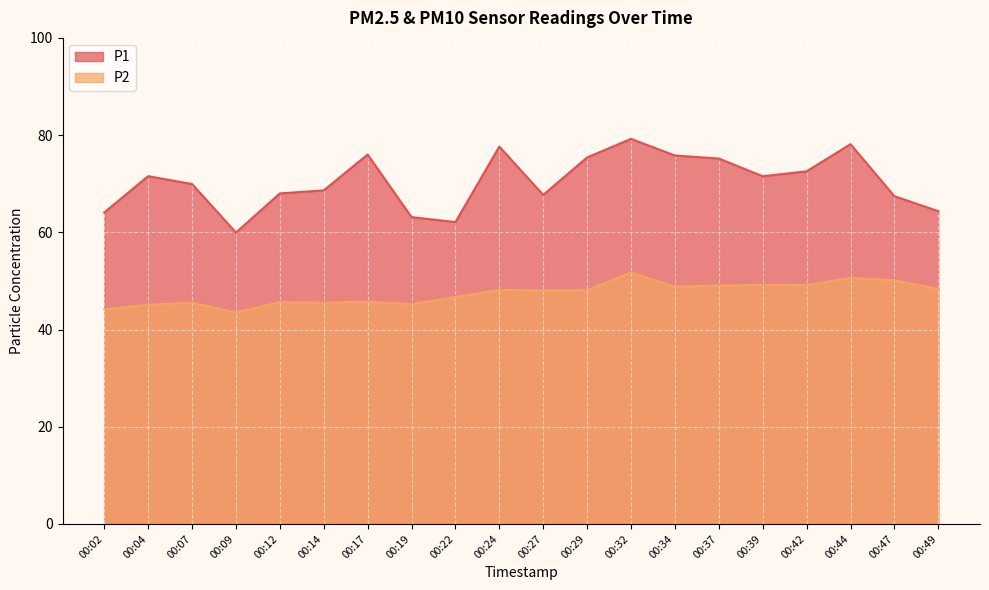

Reading right to left, transcribe all the data shown in this chart.

P1: 64.3	67.4	78.1	72.5	71.5	75.2	75.8	79.2	75.4	67.7	77.6	62.1	63.1	76.0	68.6	68.0	60.0	69.9	71.5	64.1
P2: 48.3	50.1	50.6	49.1	49.2	49.0	48.8	51.7	48.1	48.0	48.1	46.7	45.2	45.8	45.5	45.6	43.5	45.5	45.1	44.1